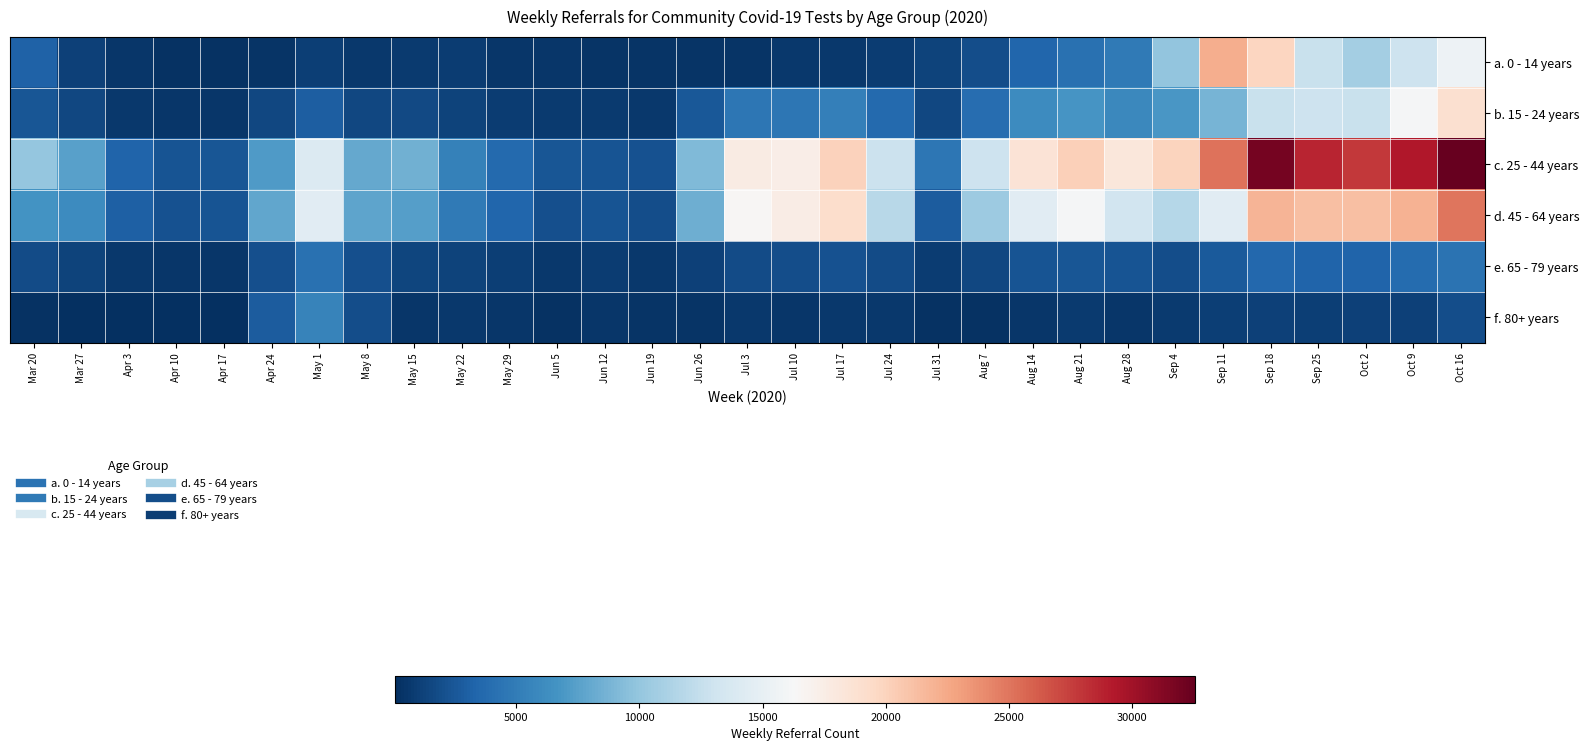

What is the greatest value displayed?

32561